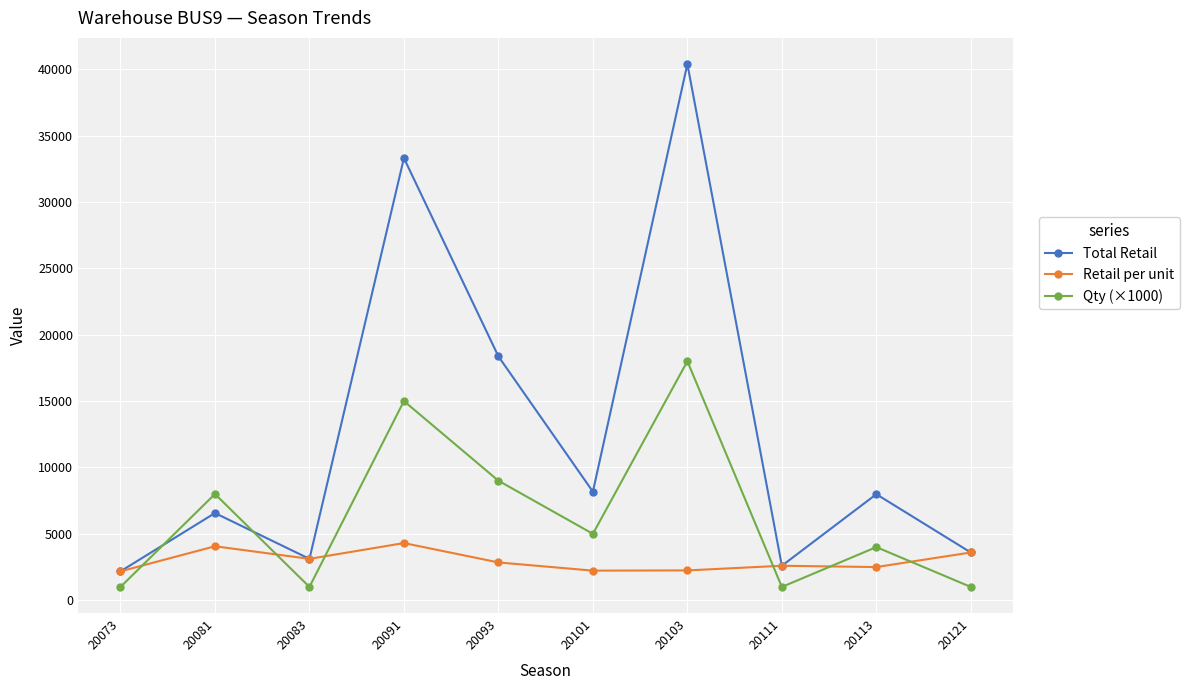

Between which two adjacent categories do Qty (×1000) and Total Retail first intersect?

20073 and 20081